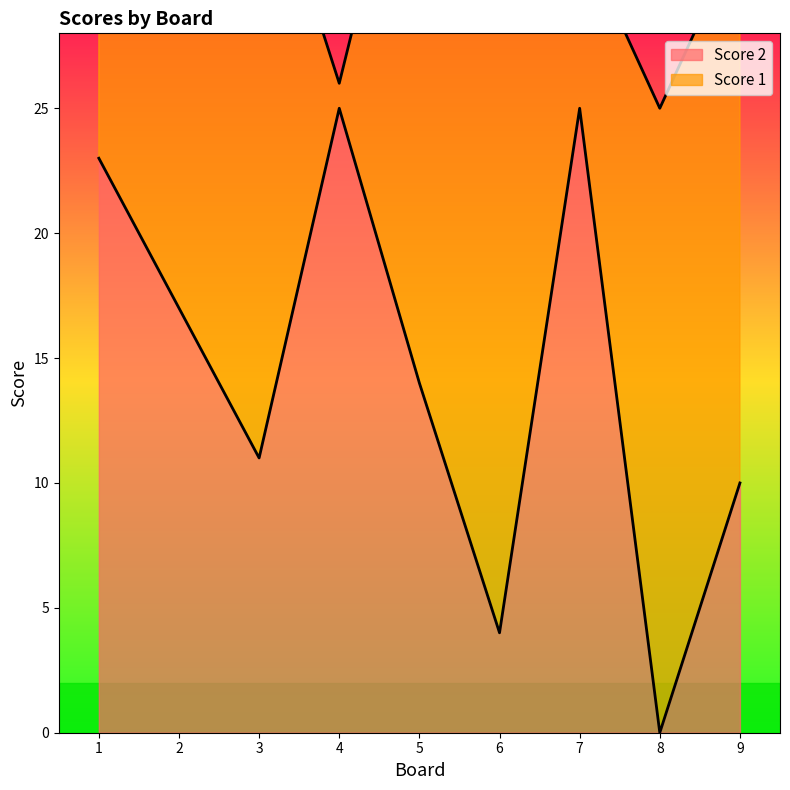

What is the sum of all values?

129